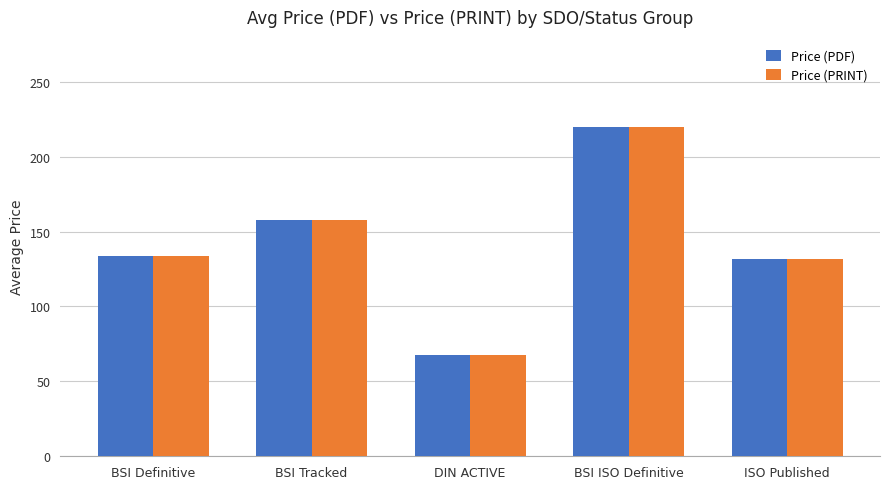

Which category has the highest value in the Price (PDF) series?

BSI ISO Definitive